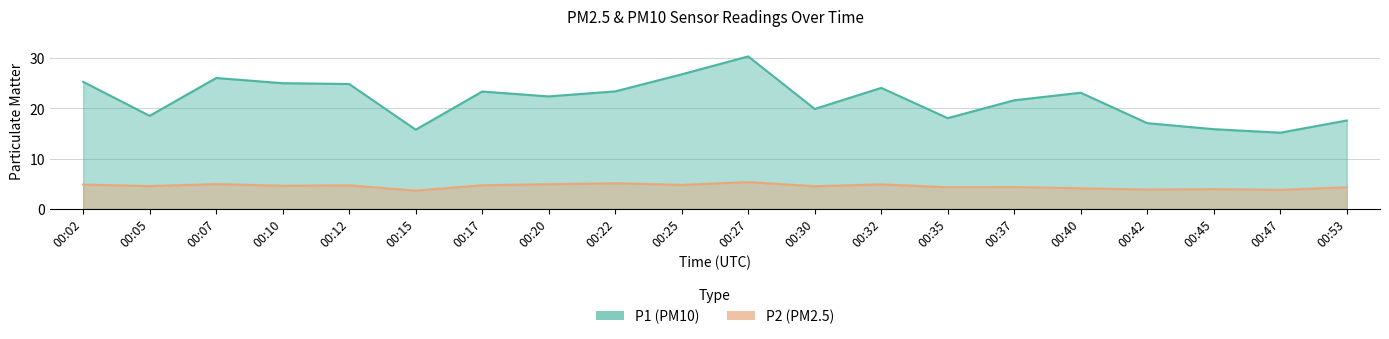

Reading right to left, list all the values displayed in this chart.

P1: 17.6	15.2	15.9	17.1	23.1	21.6	18.1	24.1	19.9	30.4	26.8	23.4	22.4	23.4	15.8	24.9	25.0	26.1	18.5	25.3
P2: 4.3	3.8	3.9	3.8	4.1	4.3	4.3	4.9	4.5	5.3	4.8	5.1	4.9	4.7	3.6	4.7	4.6	4.9	4.5	4.8